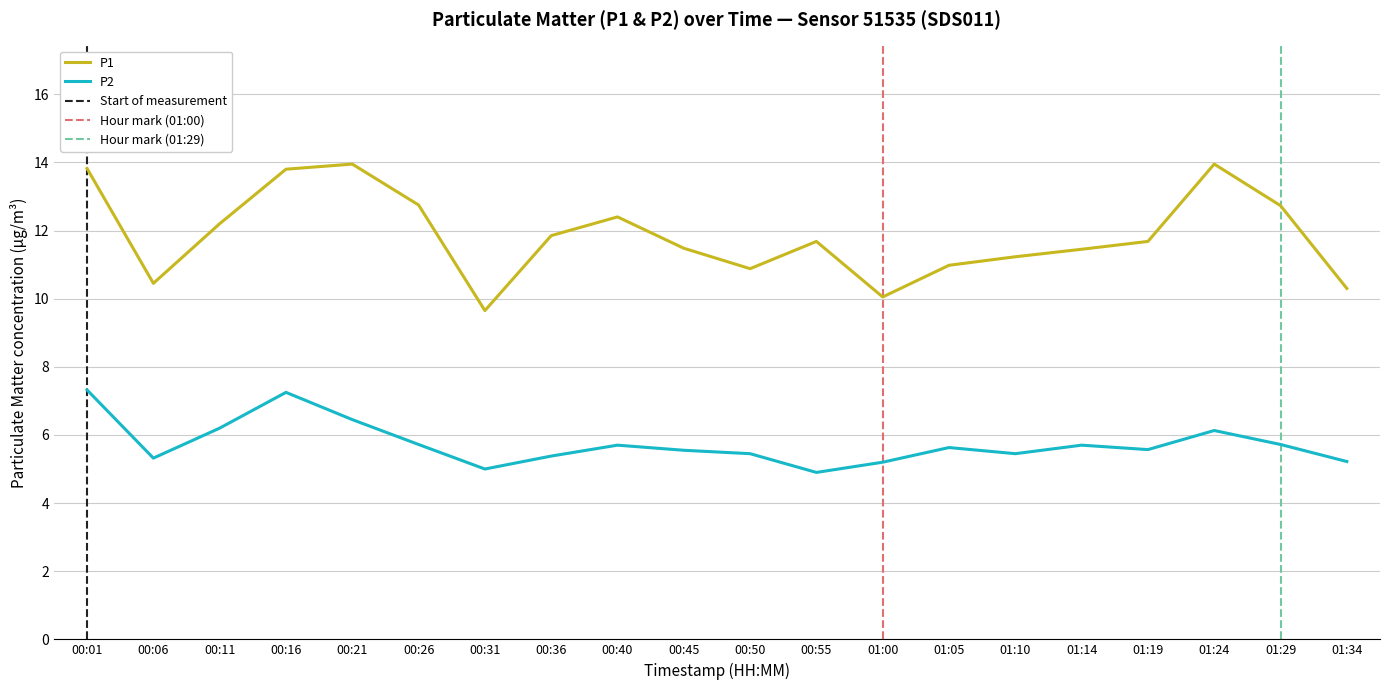

The P1 series shows 18.8 at 00:40. True or false?

False